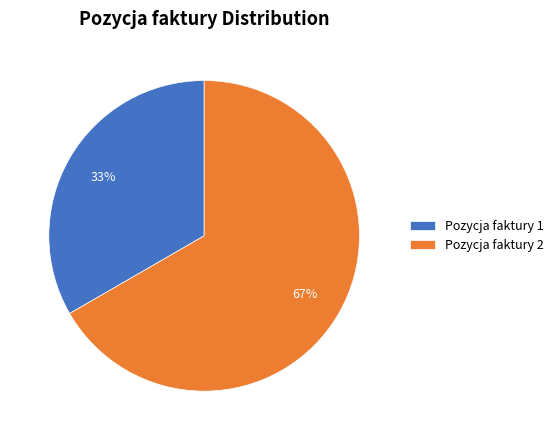

The Pozycja faktury 1 slice represents 45% of the pie. True or false?

False